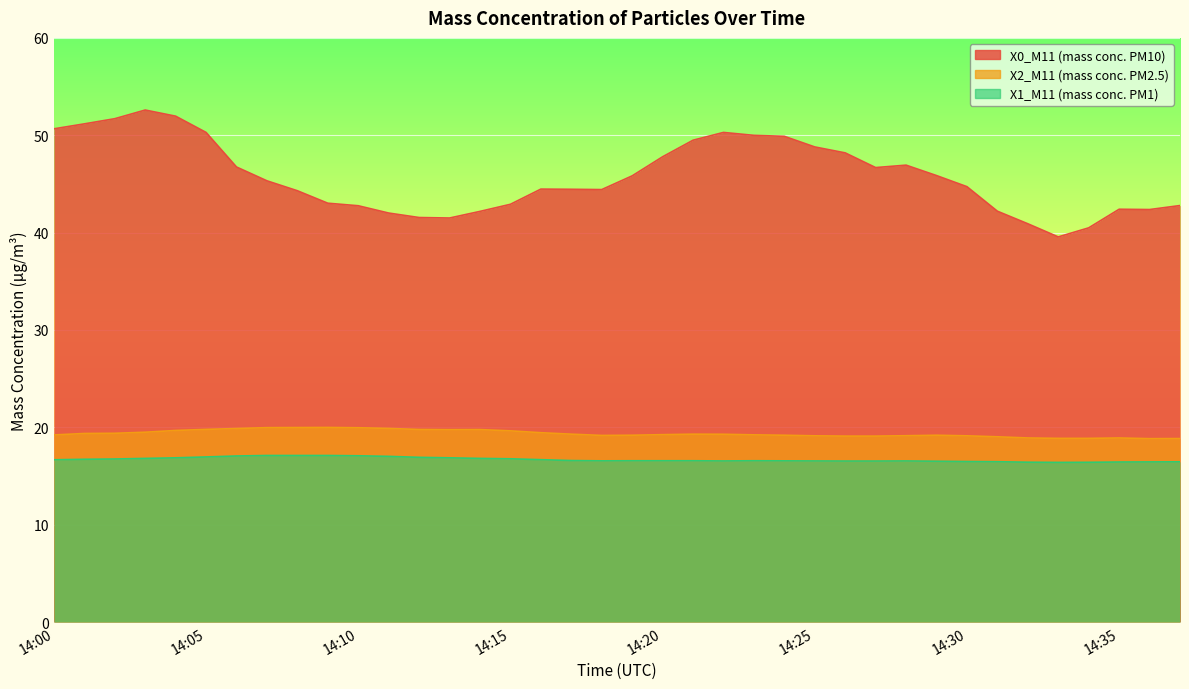

Read the X1_M11 (mass conc. PM1) value at 14:18.

16.6